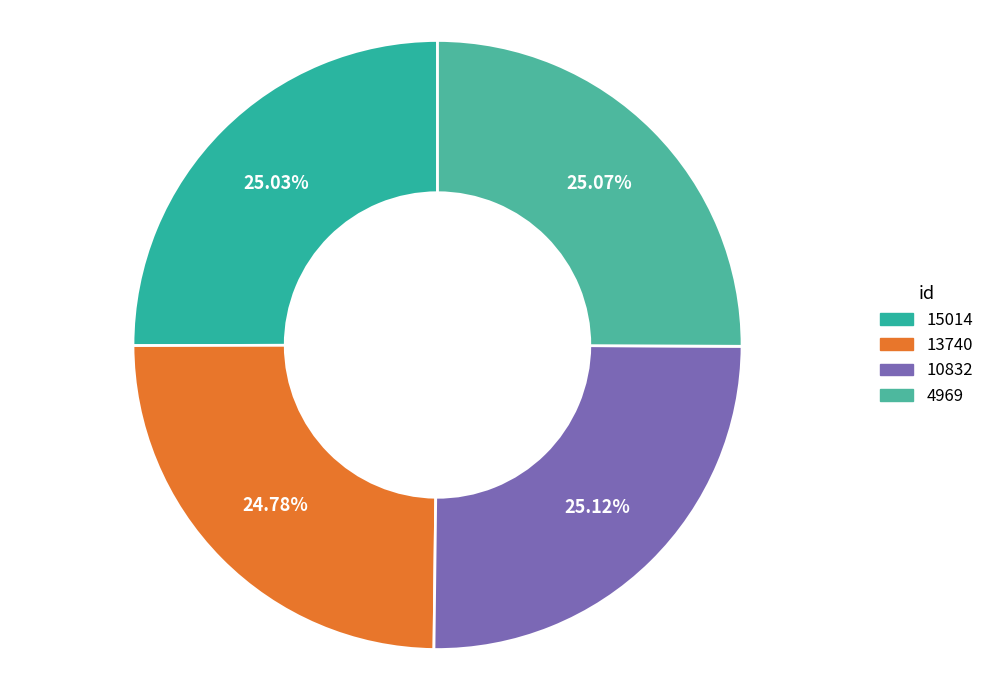

How many slices are in this pie chart?

4